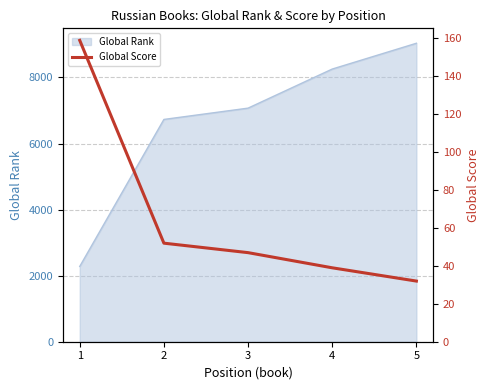

List the labels in order of Global Rank value, largest first.

5, 4, 3, 2, 1